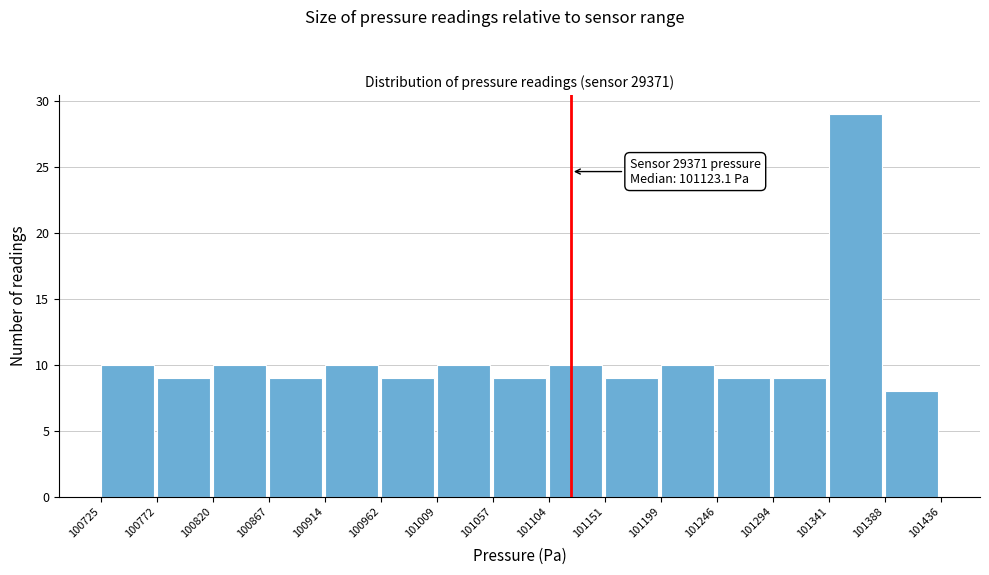

Over which range of the x-axis is the bar tallest?

101341 to 101388